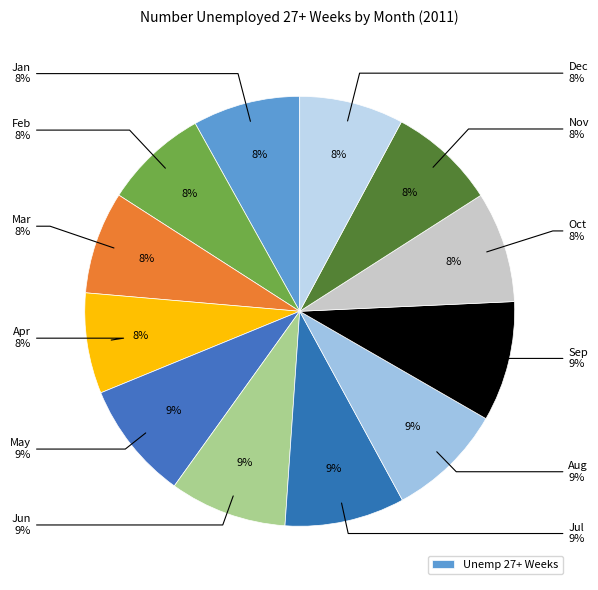

To the nearest percent, what is the difference between the Mar and May slice percentages?

1%